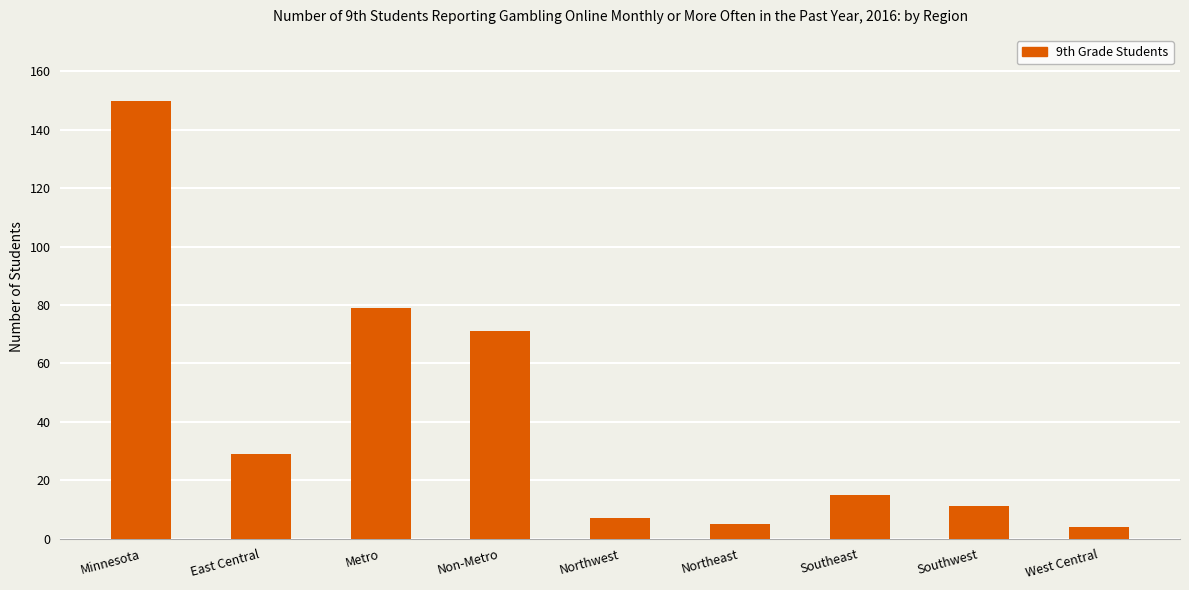

Count the number of data series in this chart.

1